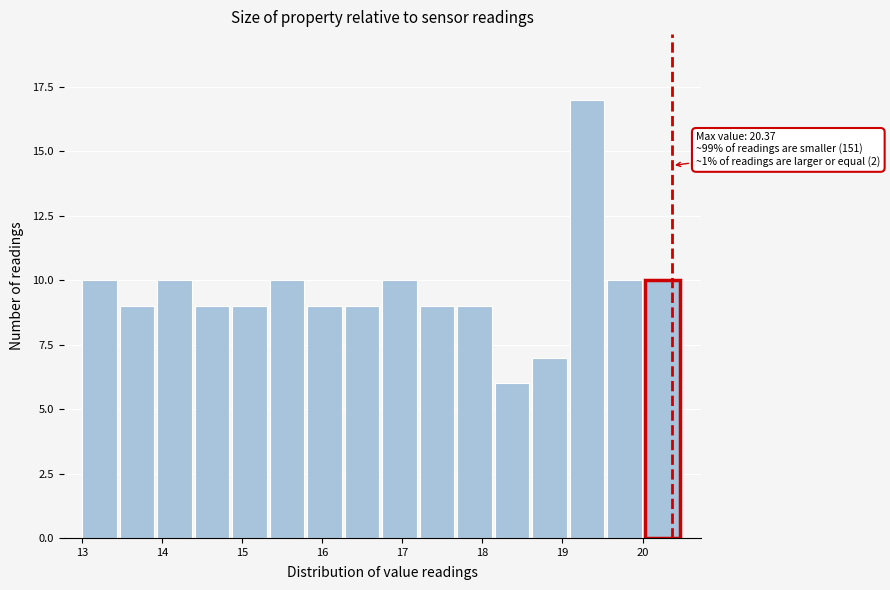

Which range on the x-axis has the tallest bar?

19.1 to 19.6